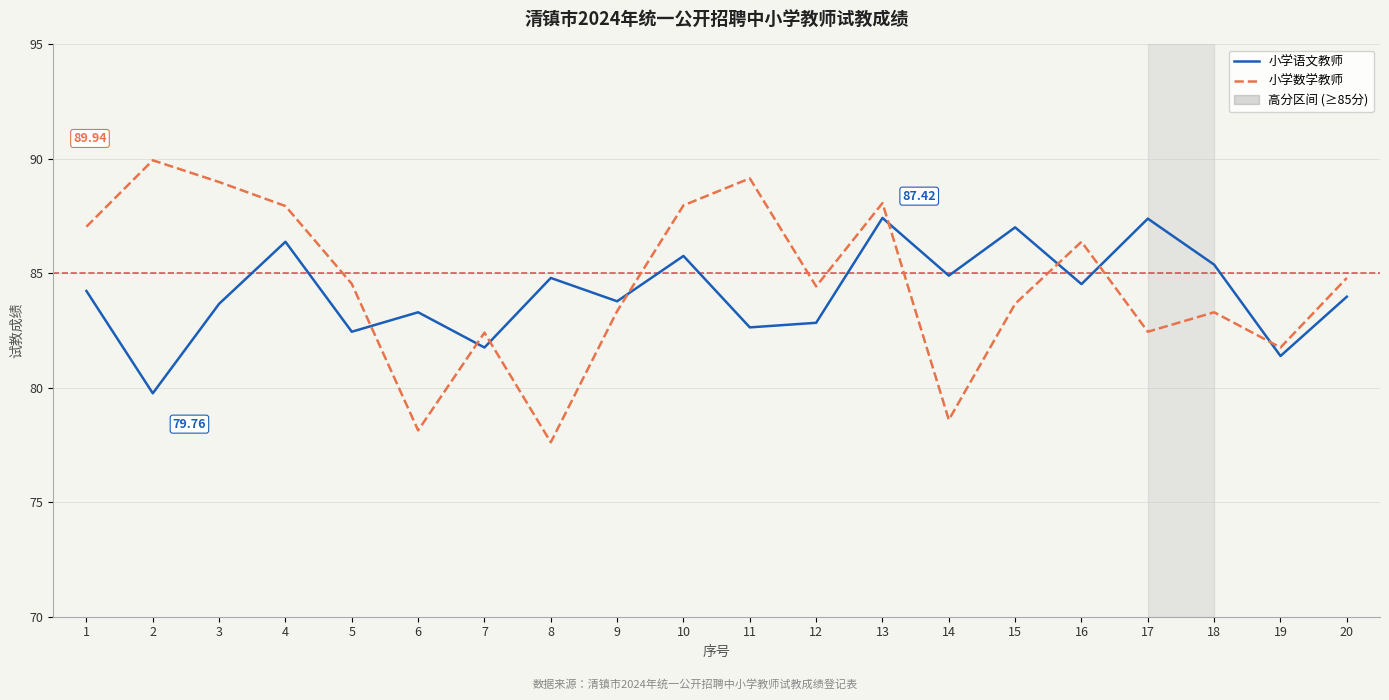

In 小学语文教师, how many points are lower than both neighbors (excluding endpoints)?

8